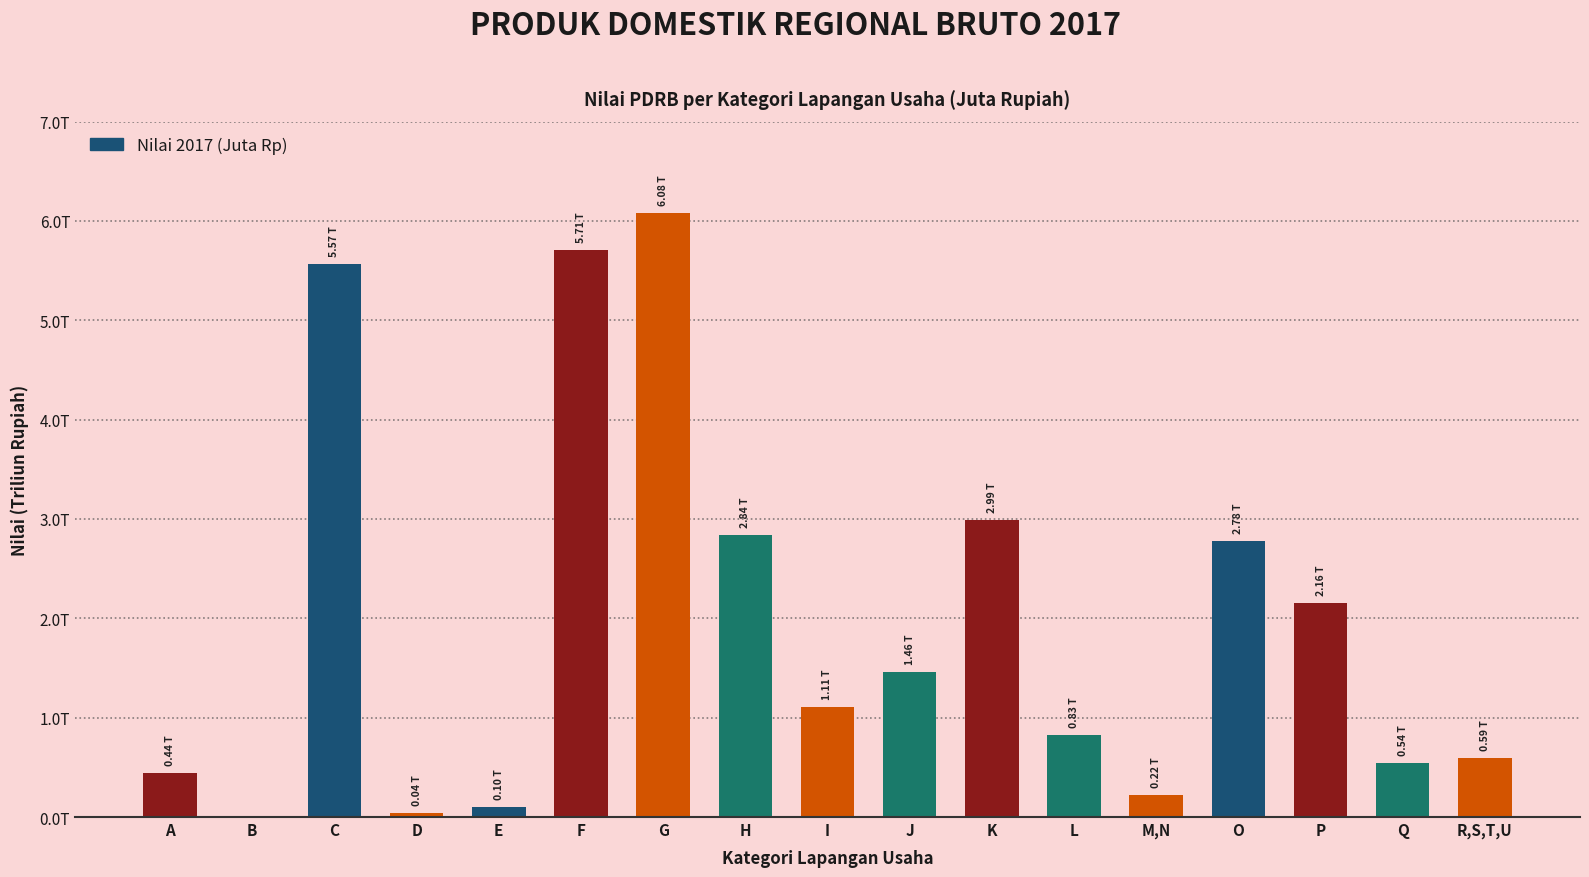

The value at L is 1188044.6. True or false?

False